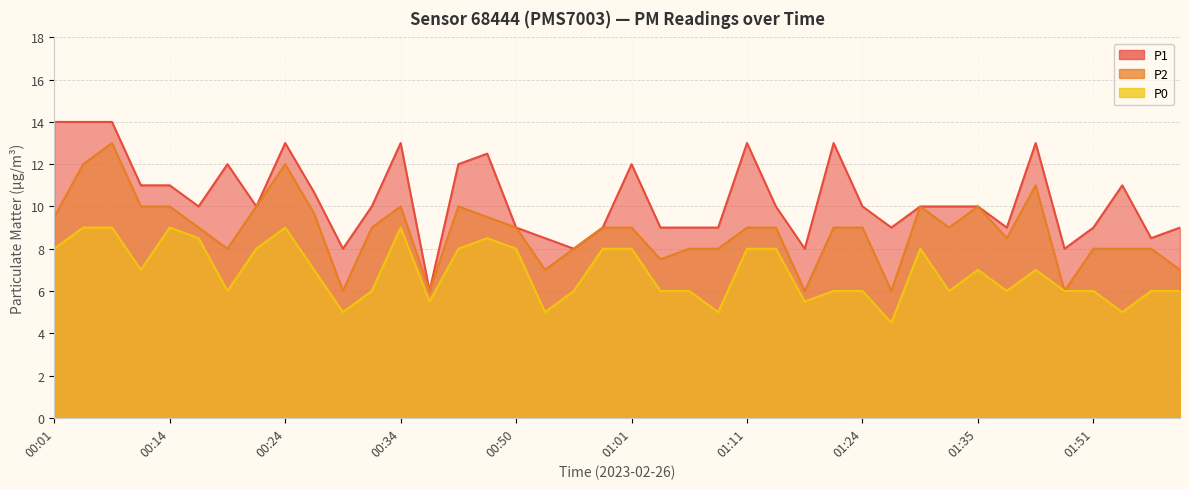

Count the number of data series in this chart.

3